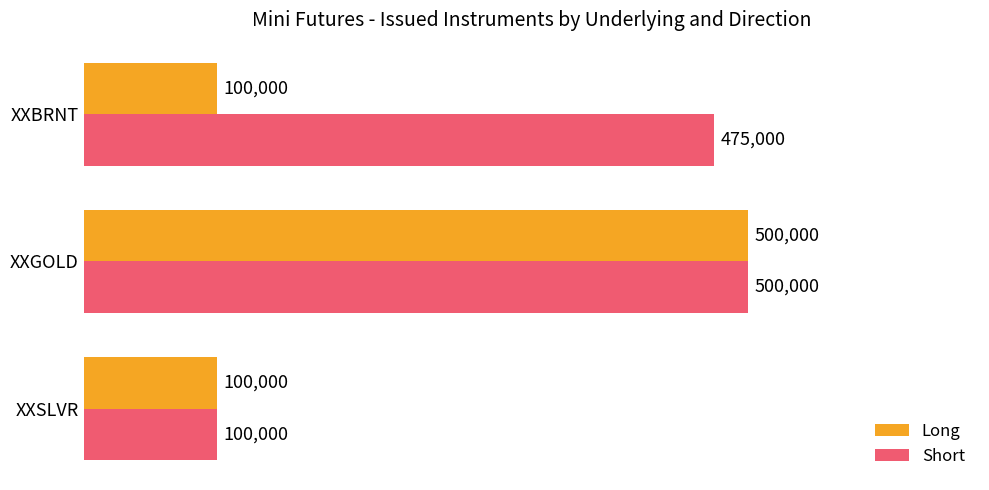

Read the Long value at XXGOLD, to the nearest 100.

500000